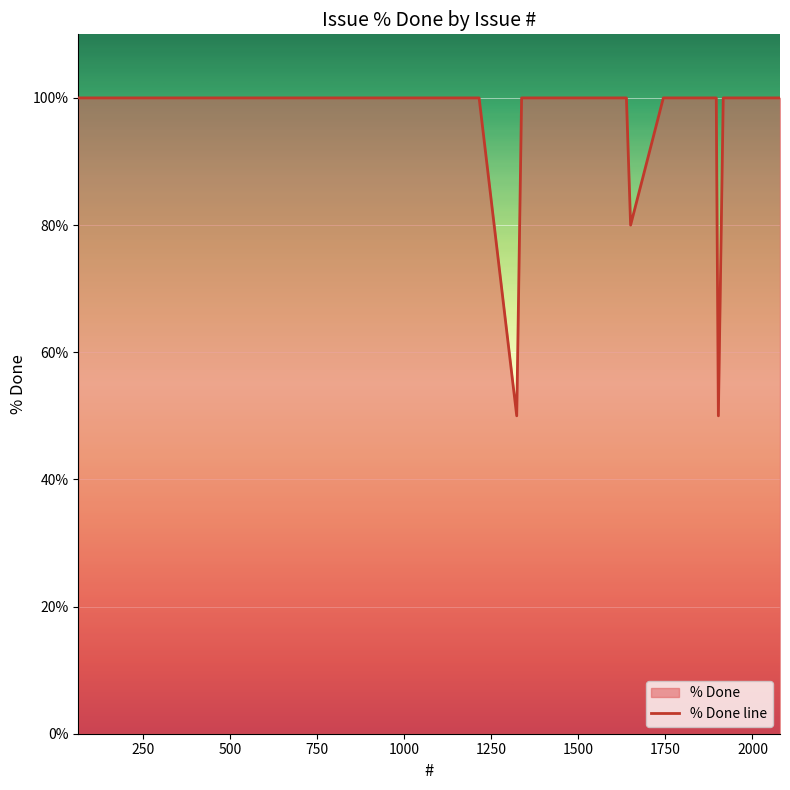

How many categories are shown in the chart?

40